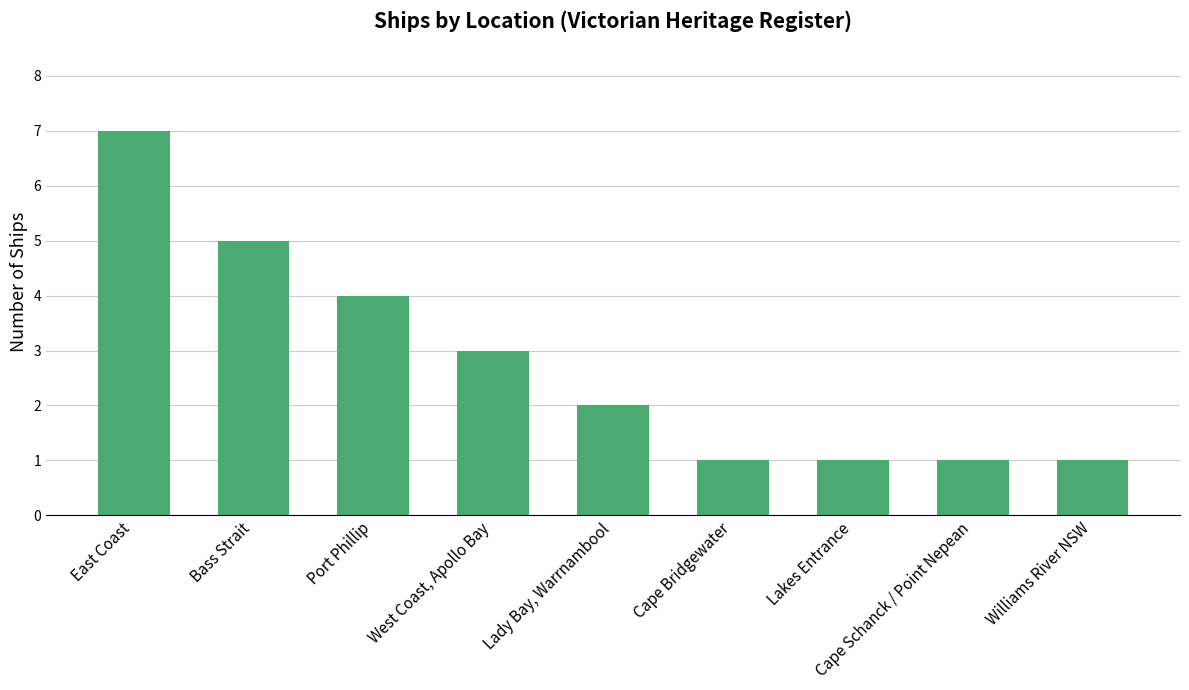

What is the smallest value displayed?

1